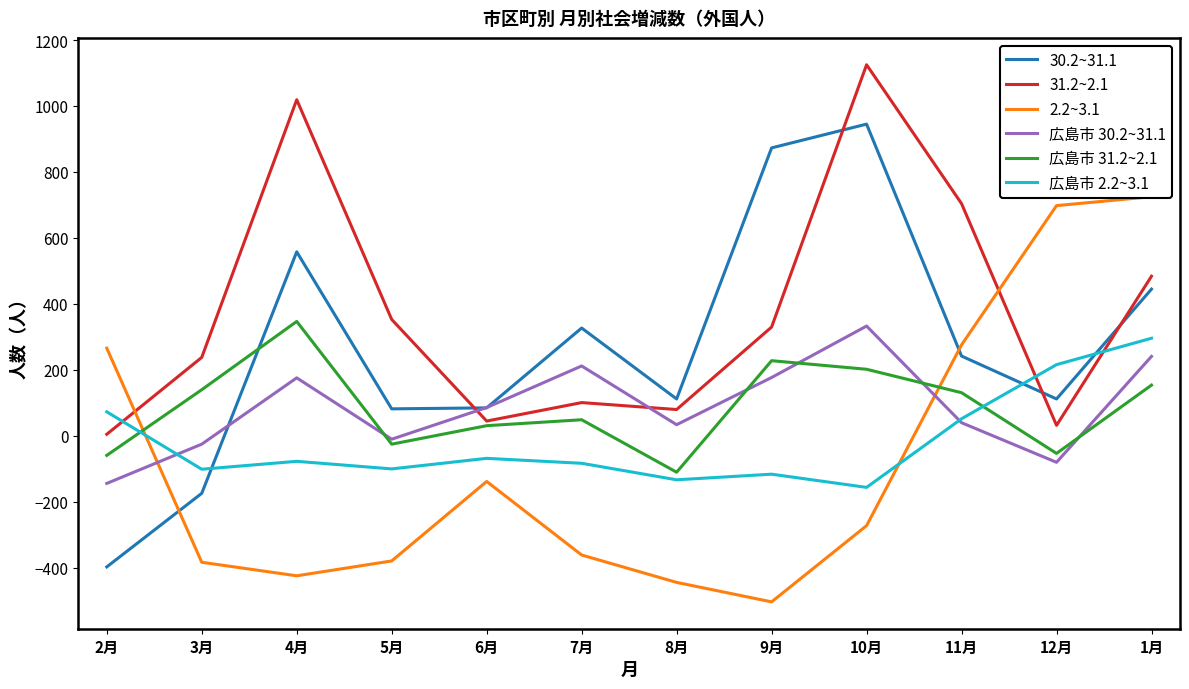

Reading left to right, transcribe all the data shown in this chart.

30.2~31.1: -397	-174	558	82	85	327	112	873	945	242	112	445
31.2~2.1: 5	238	1019	353	45	101	80	330	1125	704	32	484
2.2~3.1: 266	-383	-424	-379	-138	-361	-444	-503	-272	276	698	725
広島市 30.2~31.1: -144	-25	176	-10	86	212	34	177	333	40	-80	241
広島市 31.2~2.1: -59	140	347	-25	31	49	-110	228	202	131	-53	154
広島市 2.2~3.1: 73	-101	-77	-100	-68	-83	-133	-116	-156	52	216	296